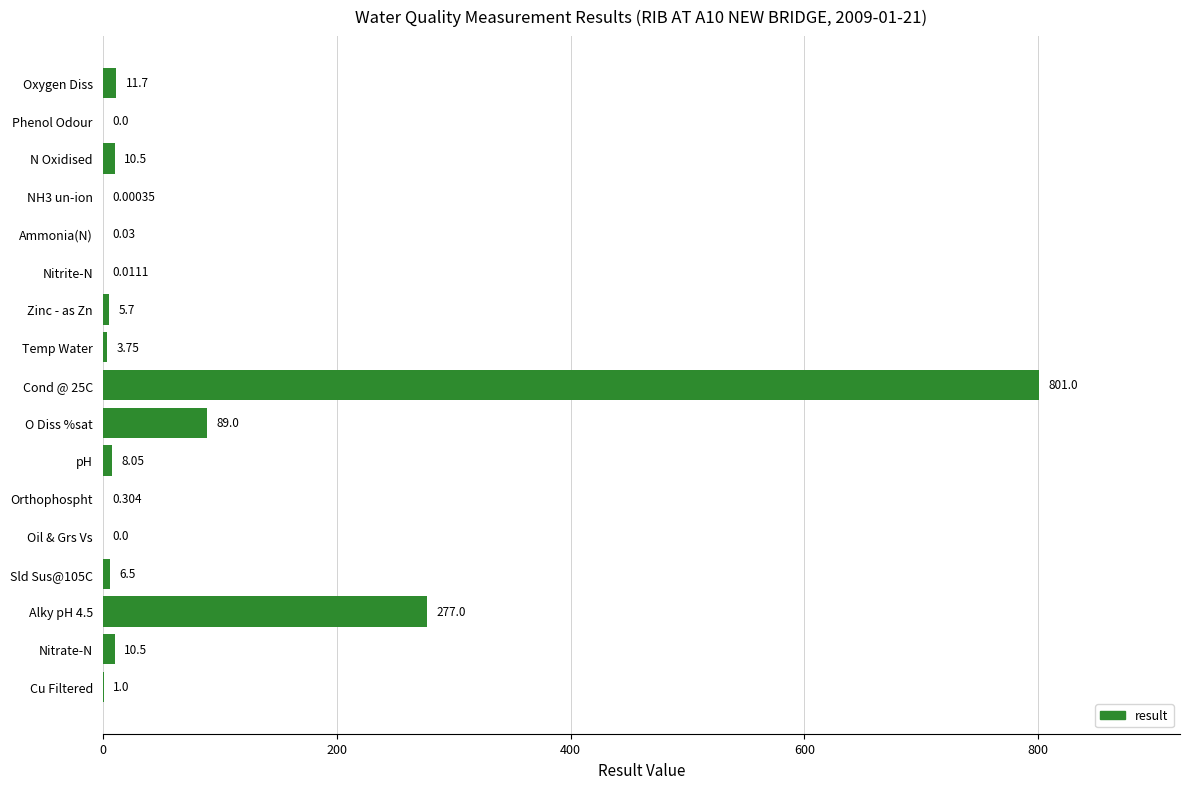

Between Ammonia(N) and Zinc - as Zn, which is larger?

Zinc - as Zn